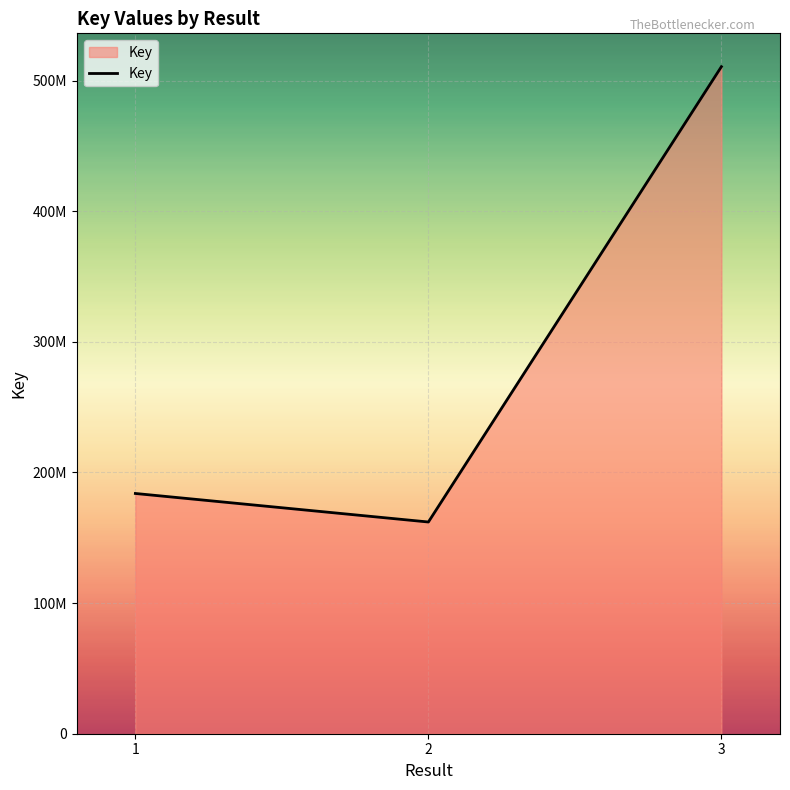

True or false: the data shows 319775209 at 1.

False